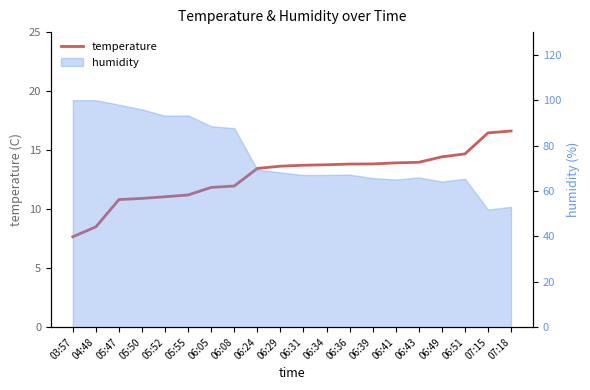

What is the label of the 4th point from the right?

06:49